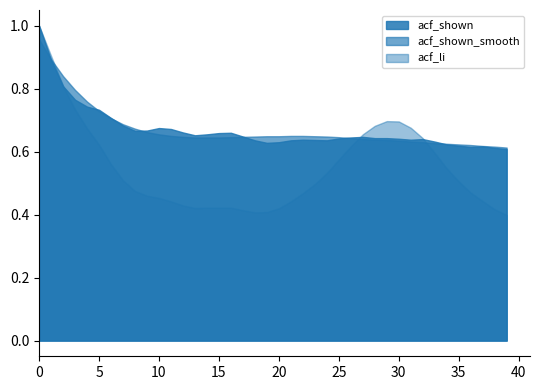

Reading right to left, transcribe all the data shown in this chart.

acf_li: 39=0.4	38=0.4	37=0.4	36=0.5	35=0.5	34=0.5	33=0.6	32=0.6	31=0.7	30=0.7	29=0.7	28=0.7	27=0.7	26=0.6	25=0.6	24=0.5	23=0.5	22=0.5	21=0.4	20=0.4	19=0.4	18=0.4	17=0.4	16=0.4	15=0.4	14=0.4	13=0.4	12=0.4	11=0.4	10=0.5	9=0.5	8=0.5	7=0.5	6=0.6	5=0.6	4=0.7	3=0.7	2=0.8	1=0.9	0=1.0
acf_shown: 39=0.6	38=0.6	37=0.6	36=0.6	35=0.6	34=0.6	33=0.6	32=0.6	31=0.6	30=0.6	29=0.6	28=0.6	27=0.6	26=0.6	25=0.6	24=0.6	23=0.6	22=0.6	21=0.6	20=0.6	19=0.6	18=0.6	17=0.6	16=0.7	15=0.7	14=0.7	13=0.7	12=0.7	11=0.7	10=0.7	9=0.7	8=0.7	7=0.7	6=0.7	5=0.7	4=0.7	3=0.8	2=0.8	1=0.9	0=1.0
acf_shown_smooth: 39=0.6	38=0.6	37=0.6	36=0.6	35=0.6	34=0.6	33=0.6	32=0.6	31=0.6	30=0.6	29=0.6	28=0.6	27=0.6	26=0.6	25=0.6	24=0.6	23=0.6	22=0.7	21=0.7	20=0.6	19=0.6	18=0.6	17=0.6	16=0.6	15=0.6	14=0.6	13=0.6	12=0.6	11=0.7	10=0.7	9=0.7	8=0.7	7=0.7	6=0.7	5=0.7	4=0.8	3=0.8	2=0.8	1=0.9	0=1.0